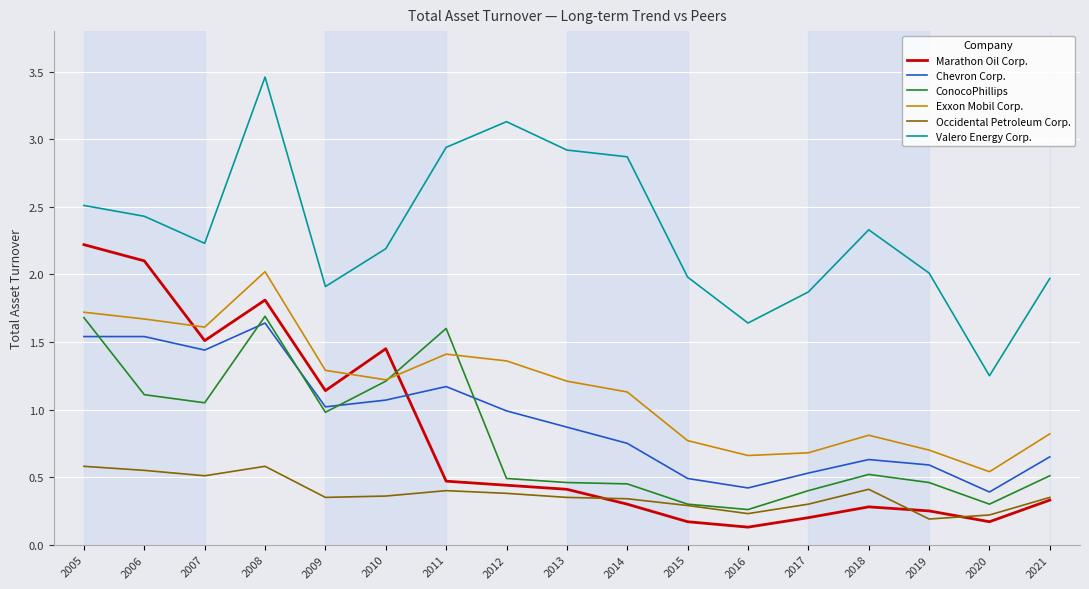

True or false: Marathon Oil Corp. has a value of 0.2 at 2020.

True